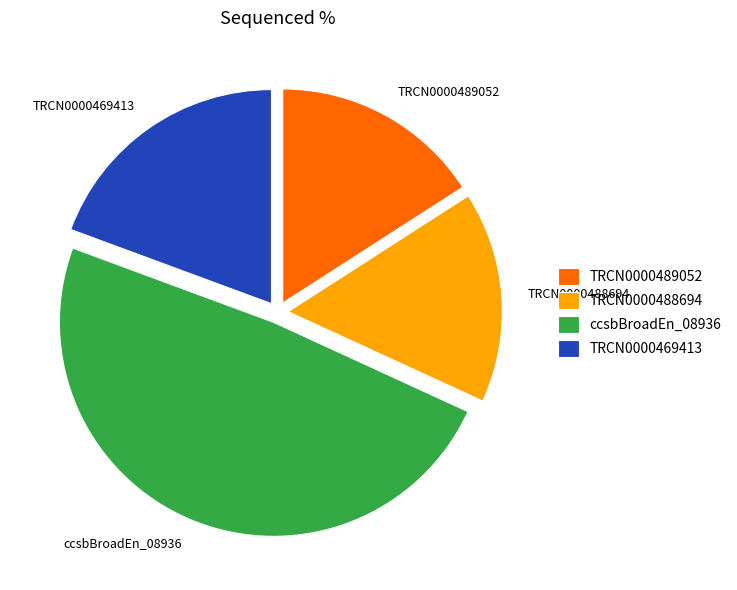

Do TRCN0000488694 and TRCN0000469413 together represent more than half of the pie?

No